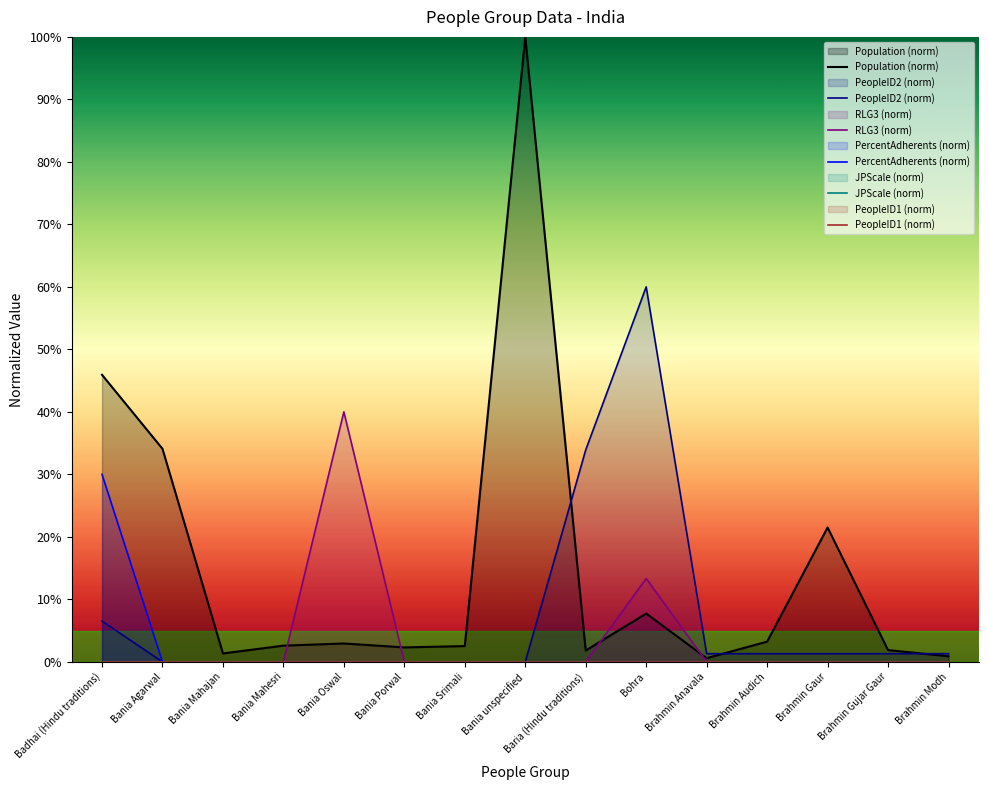

List the series in order of their peak value, highest first.

Population (norm), PeopleID2 (norm), RLG3 (norm), PercentAdherents (norm), JPScale (norm), PeopleID1 (norm)